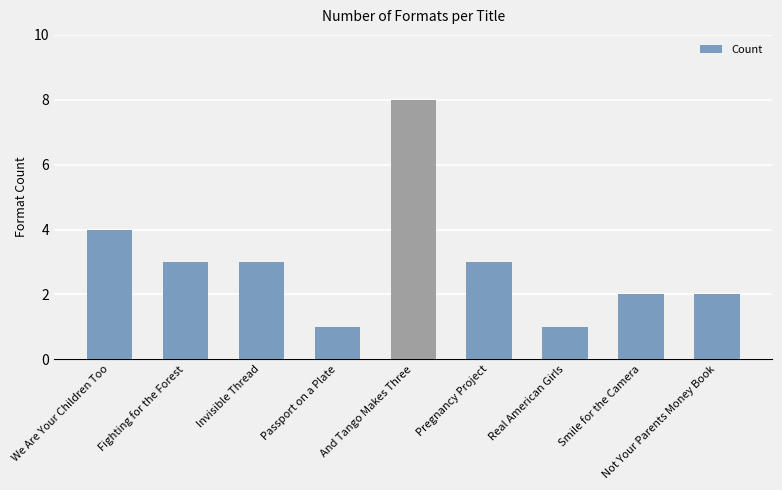

At which label is the value closest to 4?

We Are Your Children Too